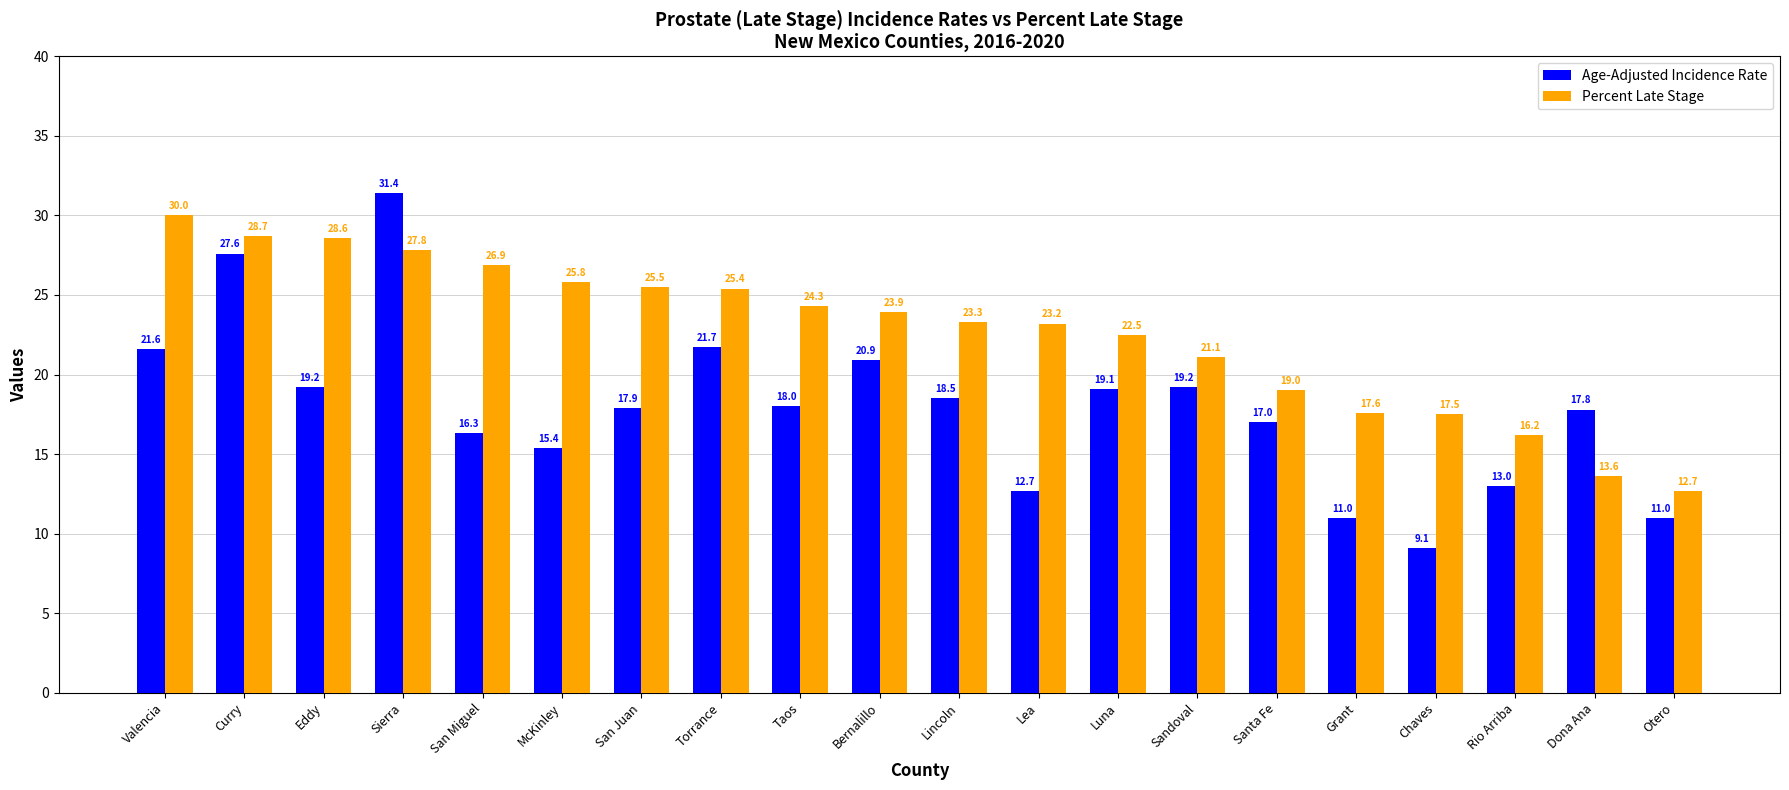

True or false: Age-Adjusted Incidence Rate has a value of 15.4 at McKinley.

True